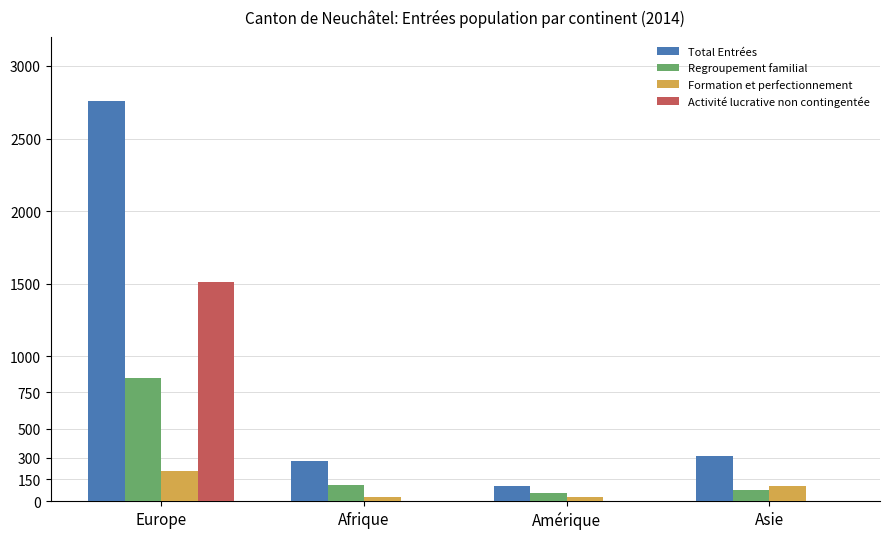

What is the sum of all Activité lucrative non contingentée values?

1513